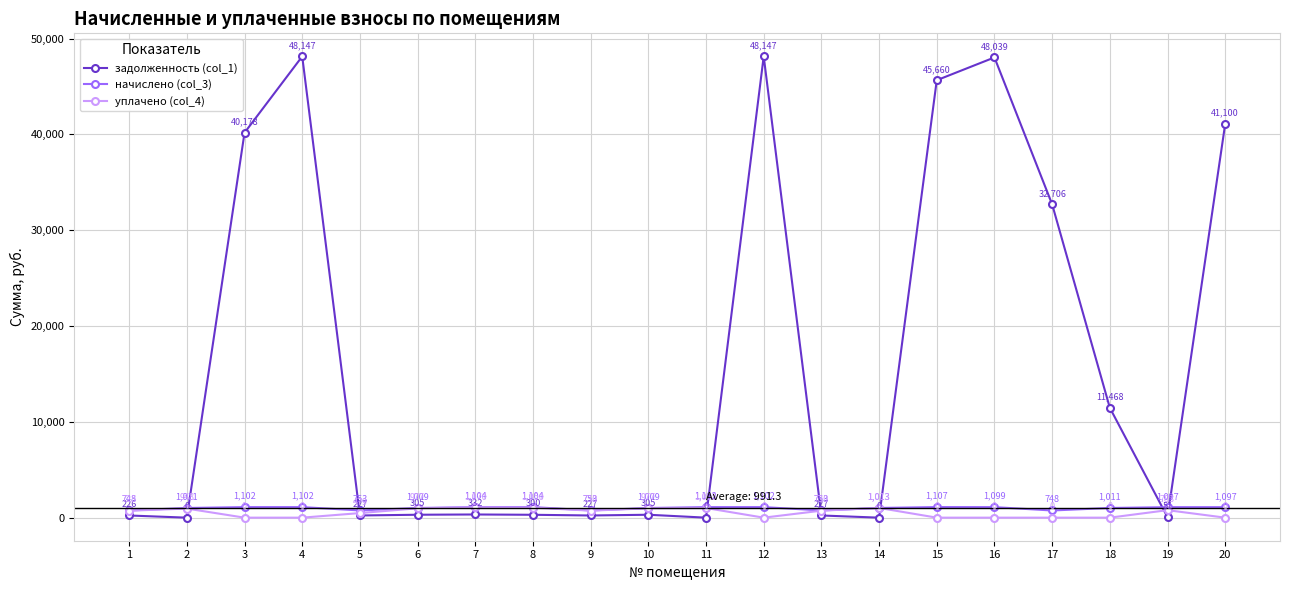

Where is the first local minimum for начислено (col_3)?

5